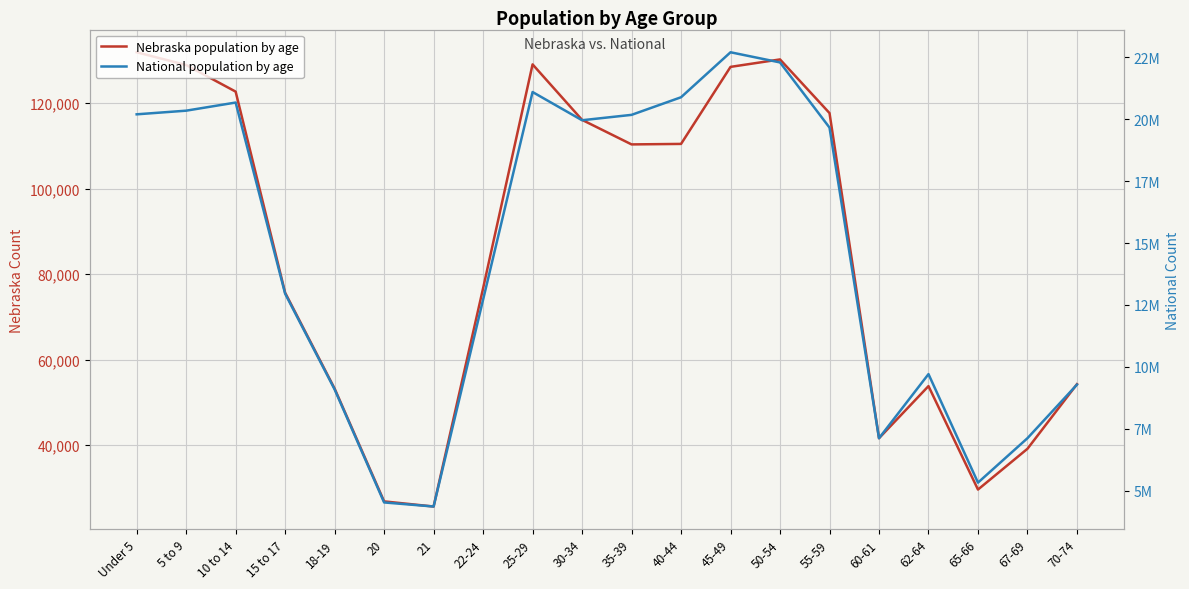

Which category has the highest value in the National population by age series?

45-49